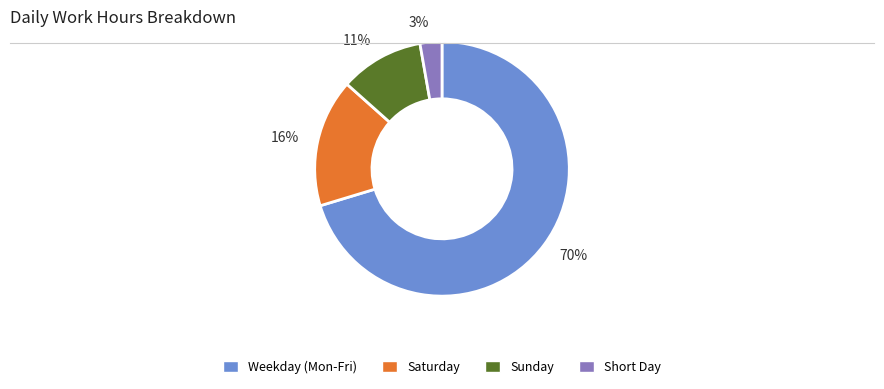

To the nearest percent, what percentage of the pie is 3%?

3%